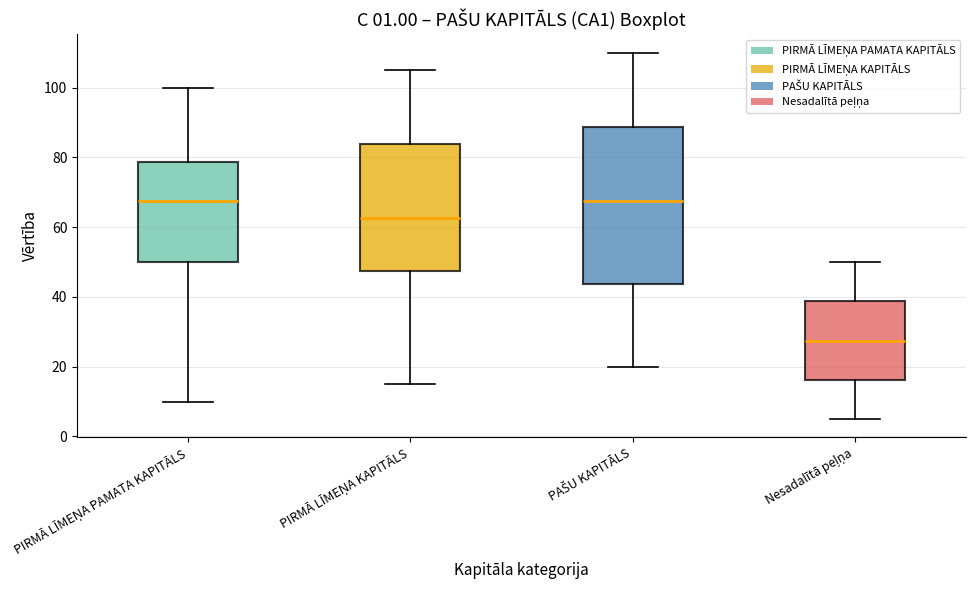

Which box's median line is the lowest?

Nesadalītā peļņa